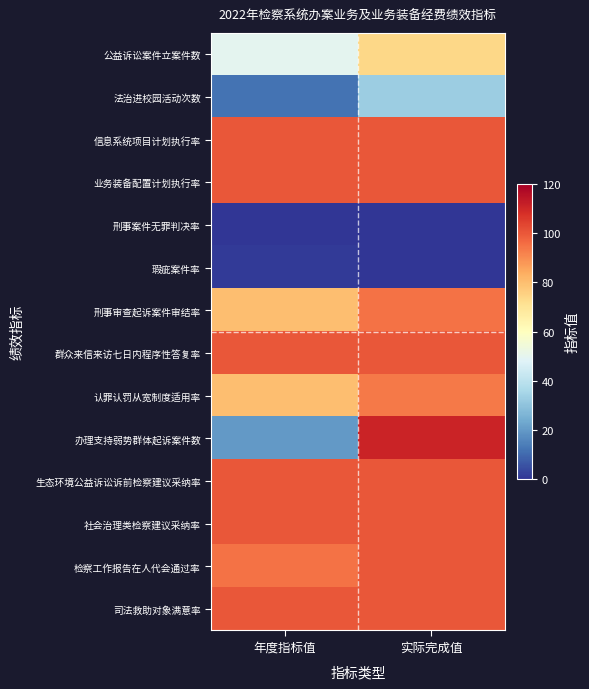

What is the total value across all series at 年度指标值?

938.2